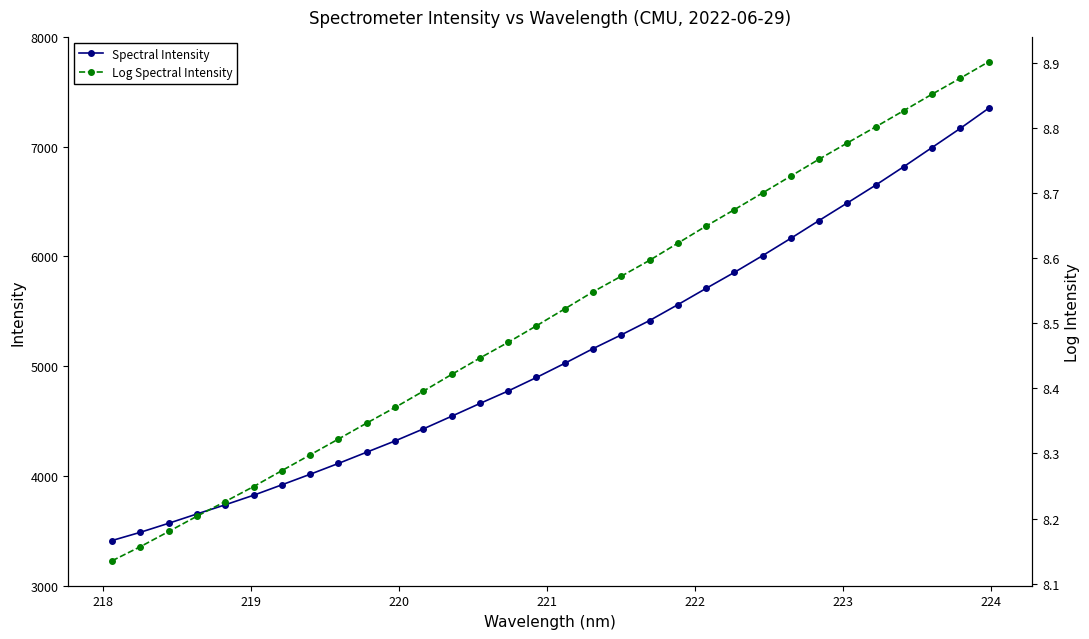

Rank the series at 218 from highest to lowest value.

Spectral Intensity, Log Spectral Intensity